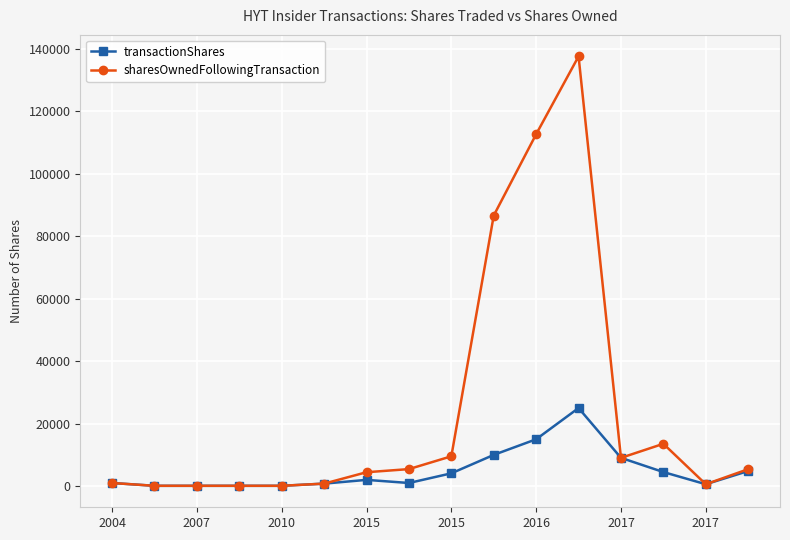

Rank the series by their maximum value, from highest to lowest.

sharesOwnedFollowingTransaction, transactionShares